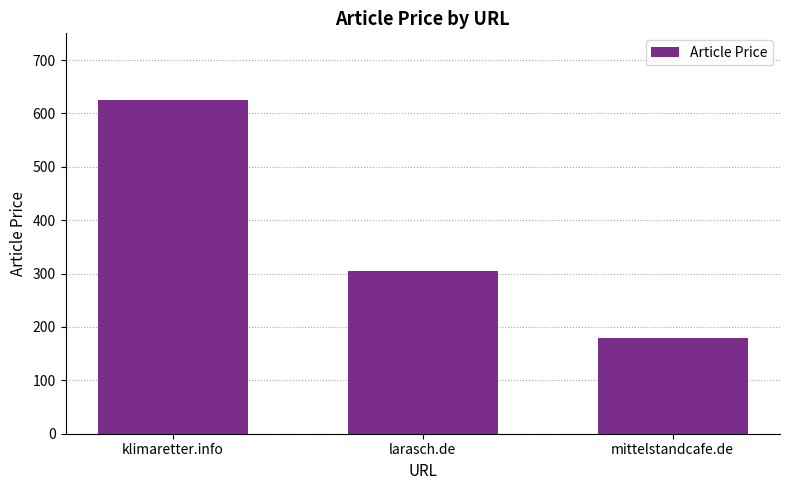

Is it true that the value at klimaretter.info is 625?

True